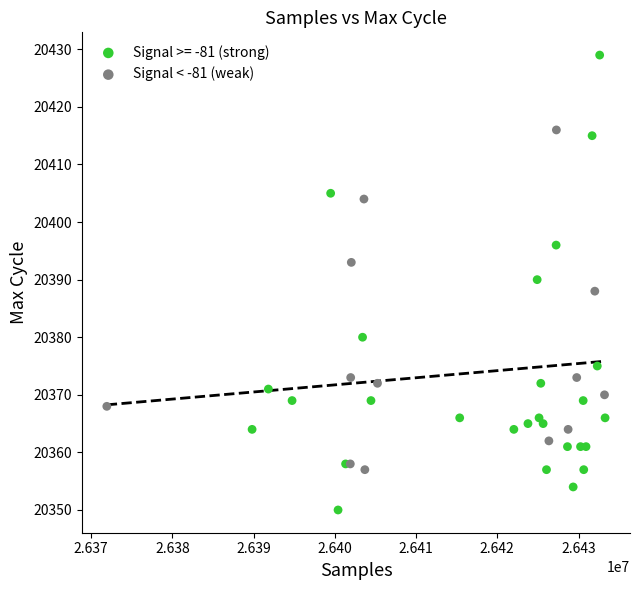

Which series contains the highest Y value?

Signal >= -81 (strong)